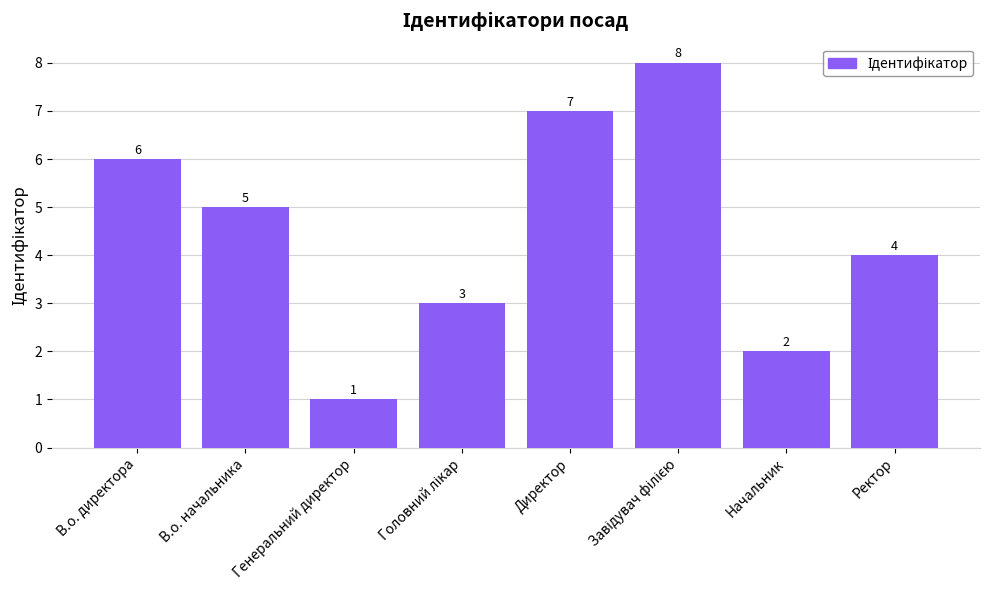

What is the label of the 8th bar from the left?

Ректор